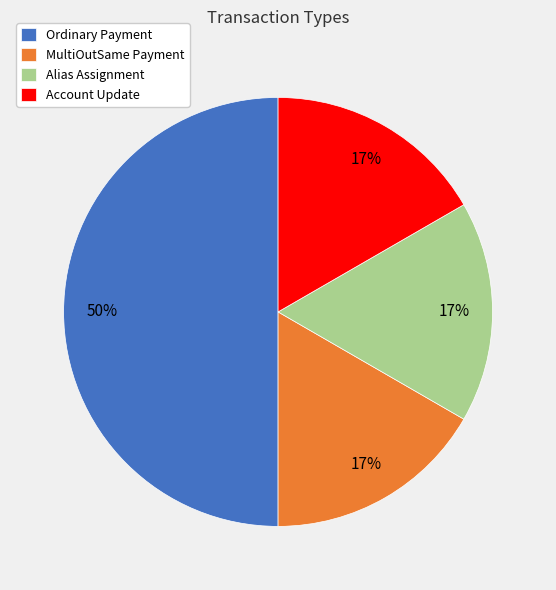

Do Alias Assignment and Account Update together represent more than half of the pie?

No